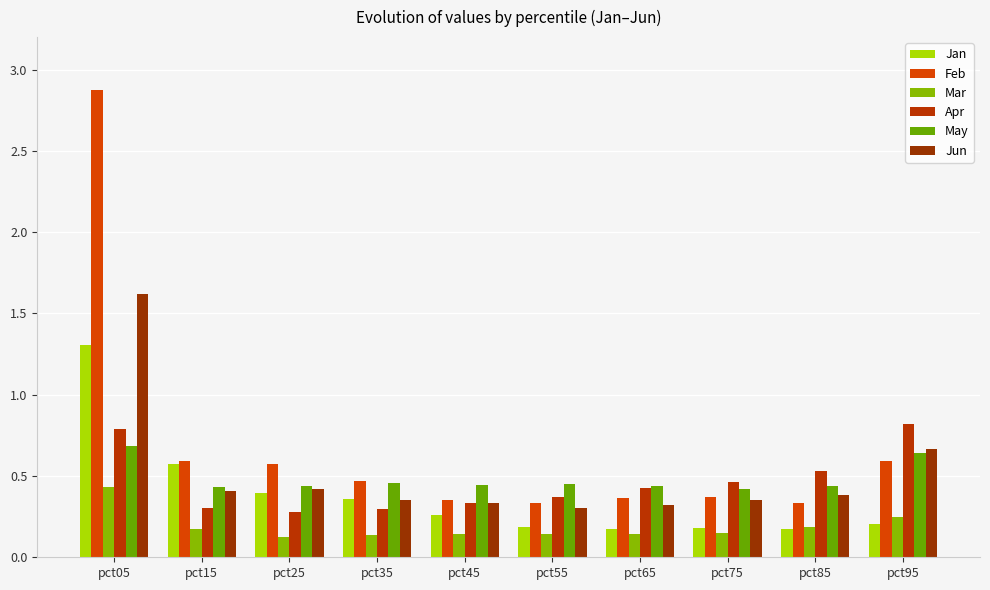

How many groups of bars are there?

10